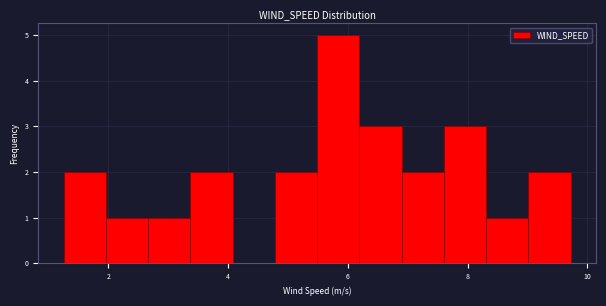

Around what value on the x-axis is the tallest bar? Give the approximate position of its centre, as read against the axis.

5.8